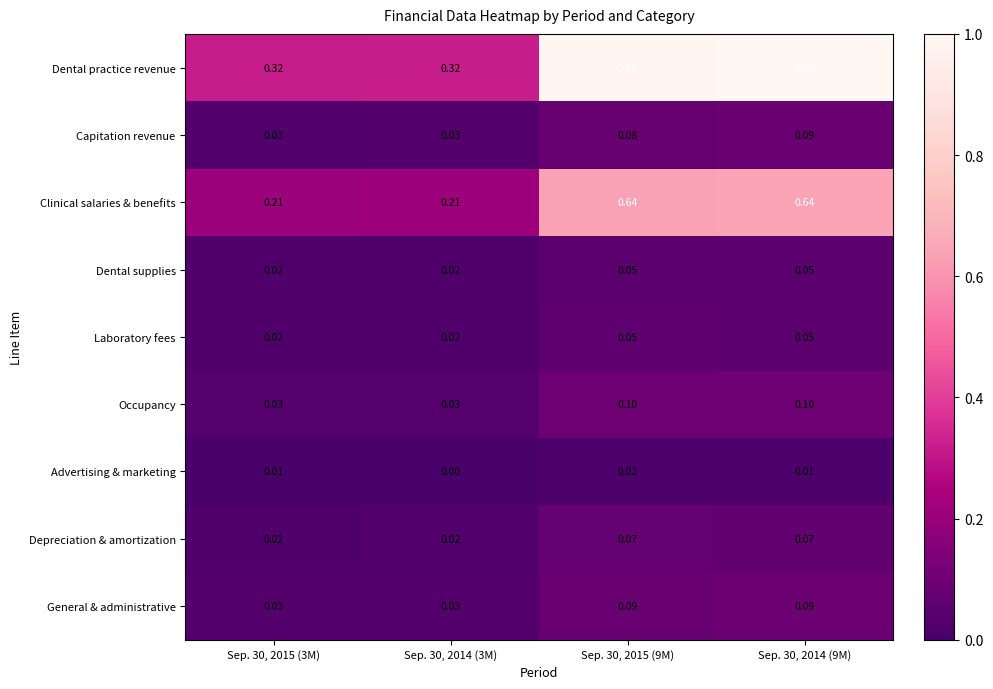

Which series has the largest total across all categories?

Dental practice revenue